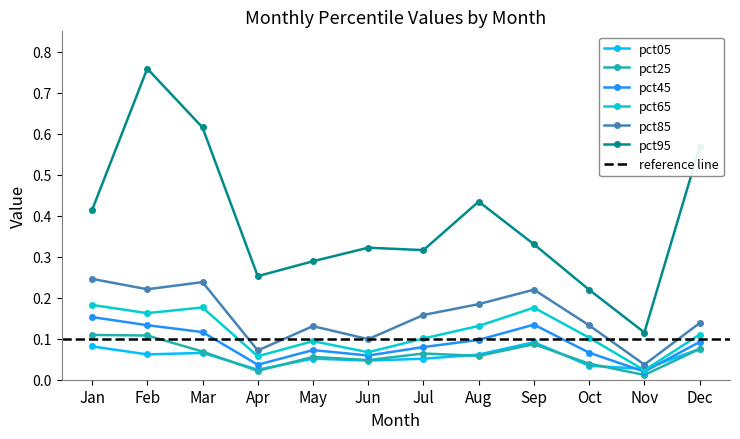

Does the chart display data point markers on the line(s)?

Yes